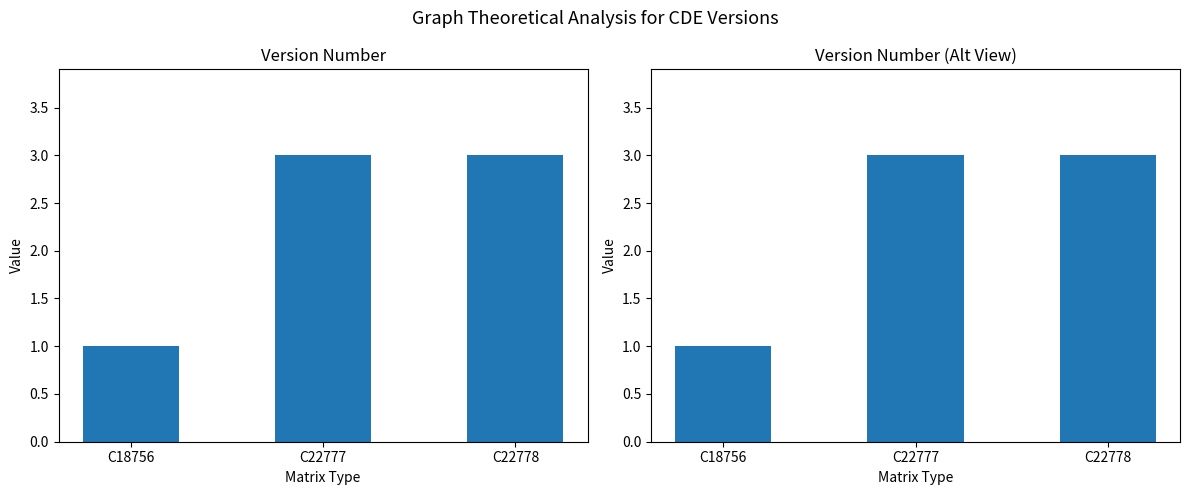

List the labels in order of value, smallest first.

C18756, C22777, C22778